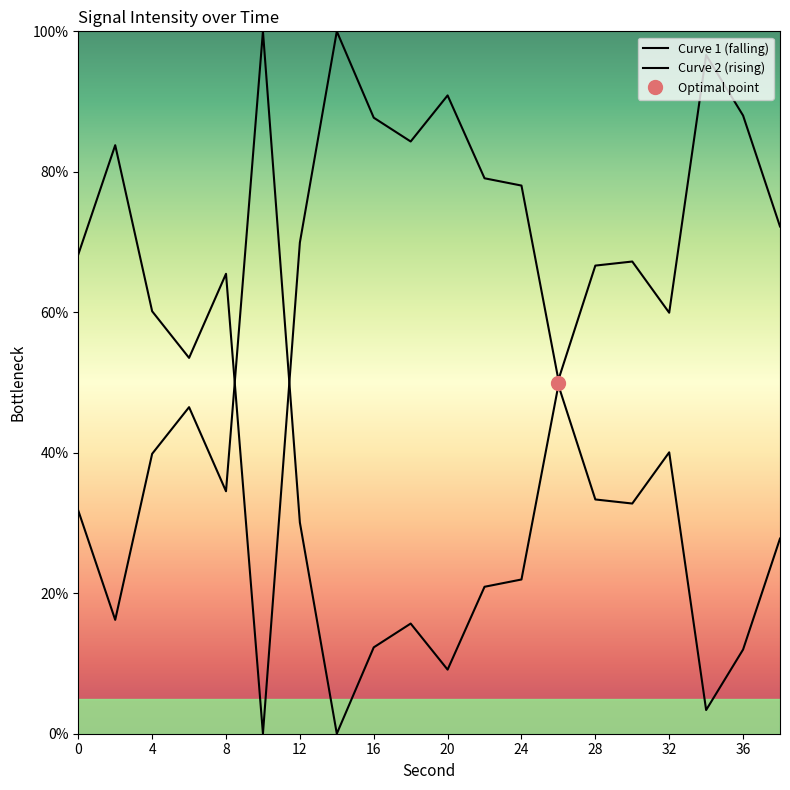

How many data points does each series have?

20